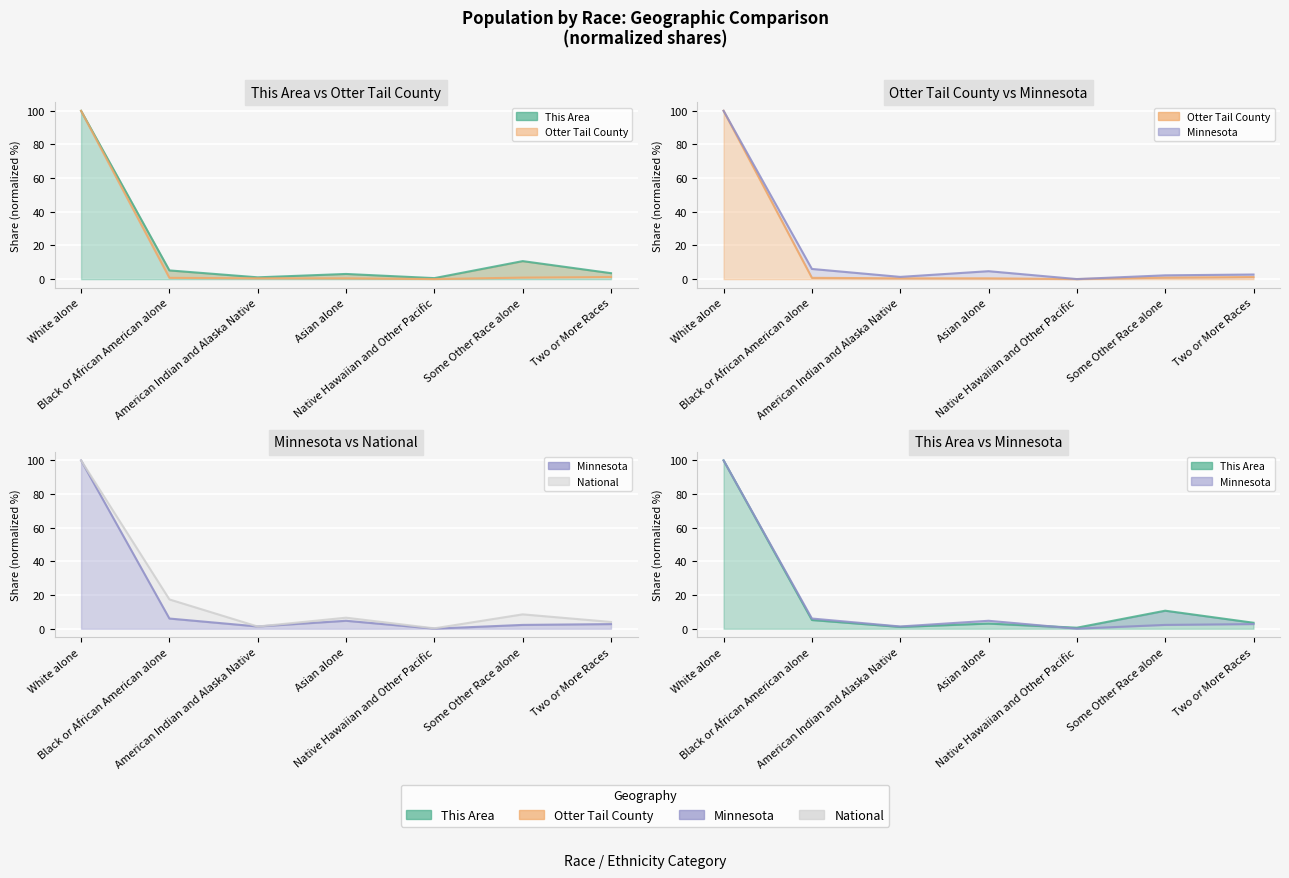

List the labels in order of This Area value, smallest first.

Native Hawaiian and Other Pacific, American Indian and Alaska Native, Asian alone, Two or More Races, Black or African American alone, Some Other Race alone, White alone